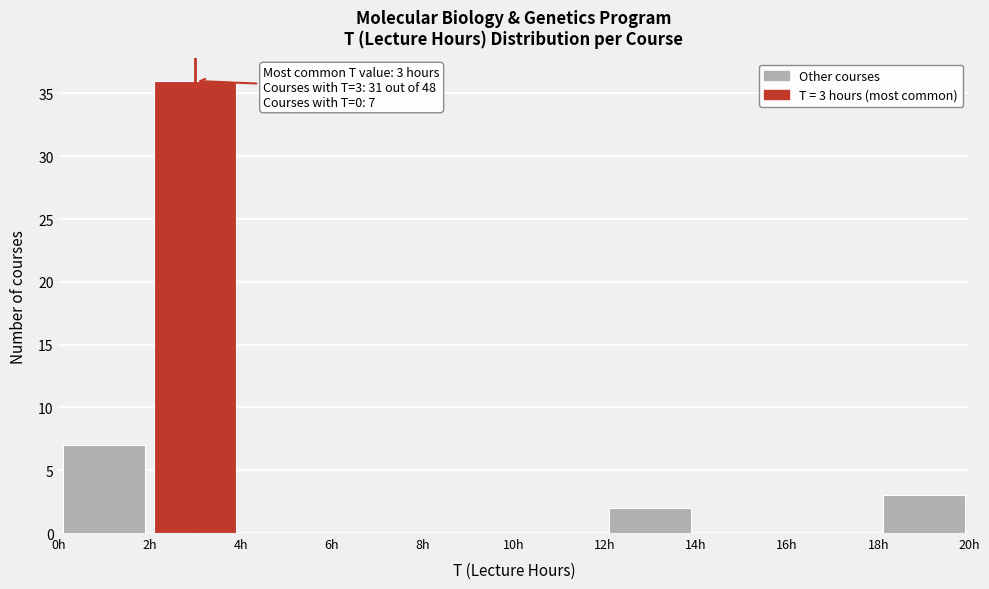

Over which range of the x-axis is the bar tallest?

2 to 4